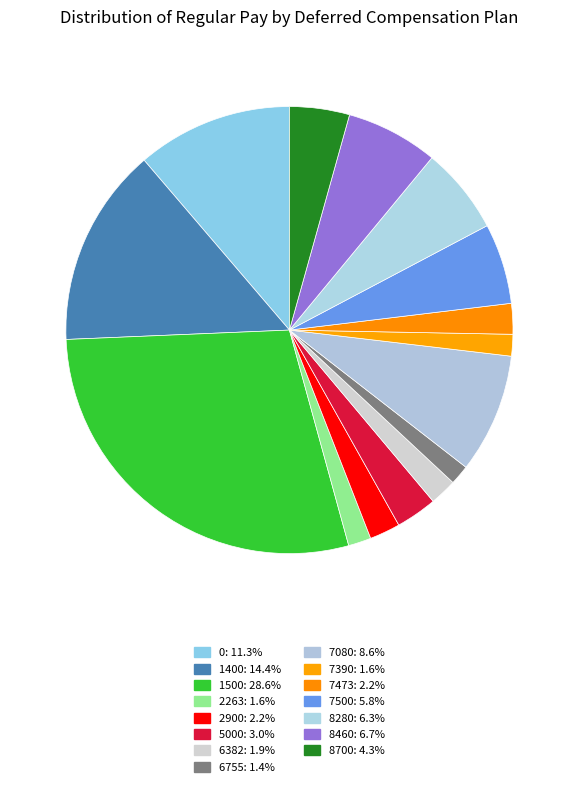

Count the number of slices in the pie.

15